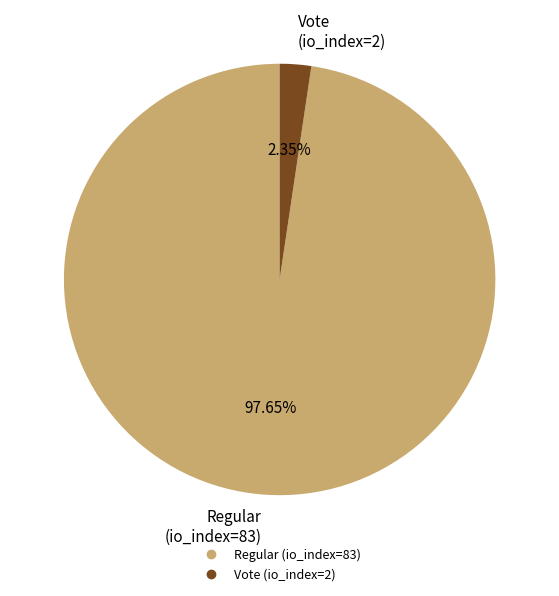

To the nearest percent, what is the difference between the largest and smallest slice percentages?

95%